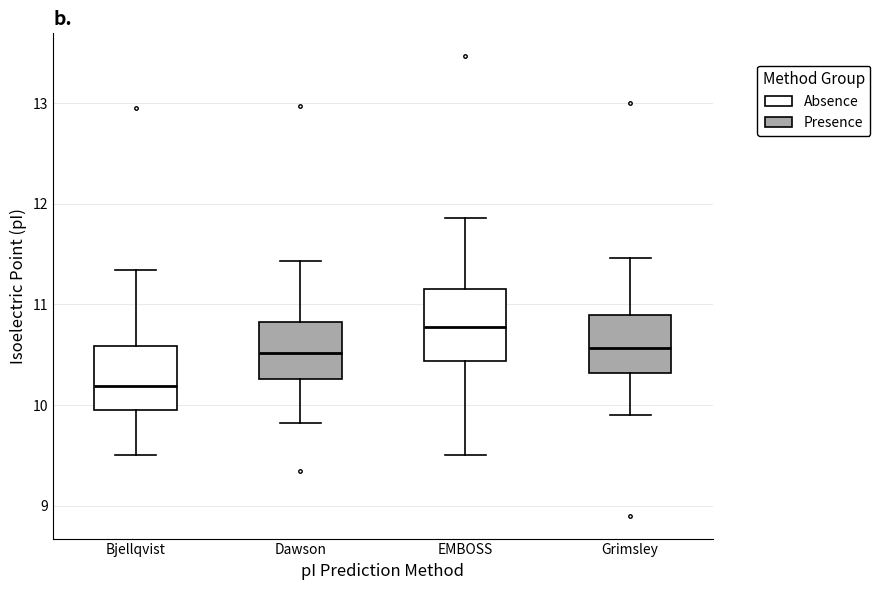

Which box has the highest median line?

EMBOSS